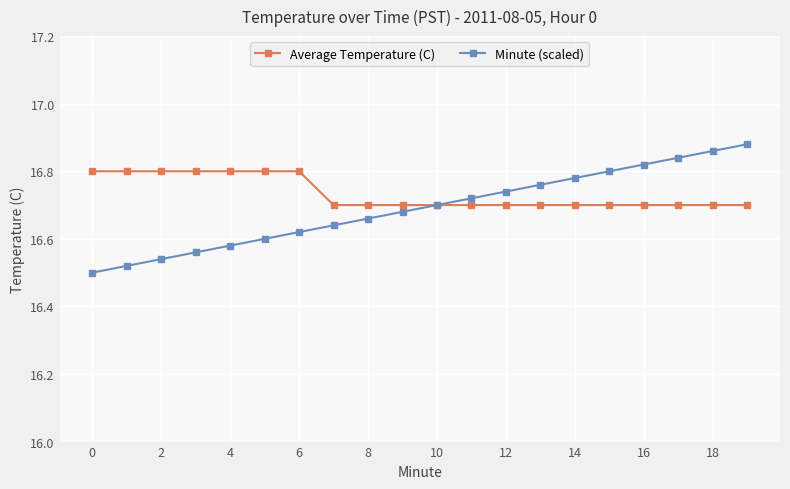

Does the chart have visible grid lines?

Yes